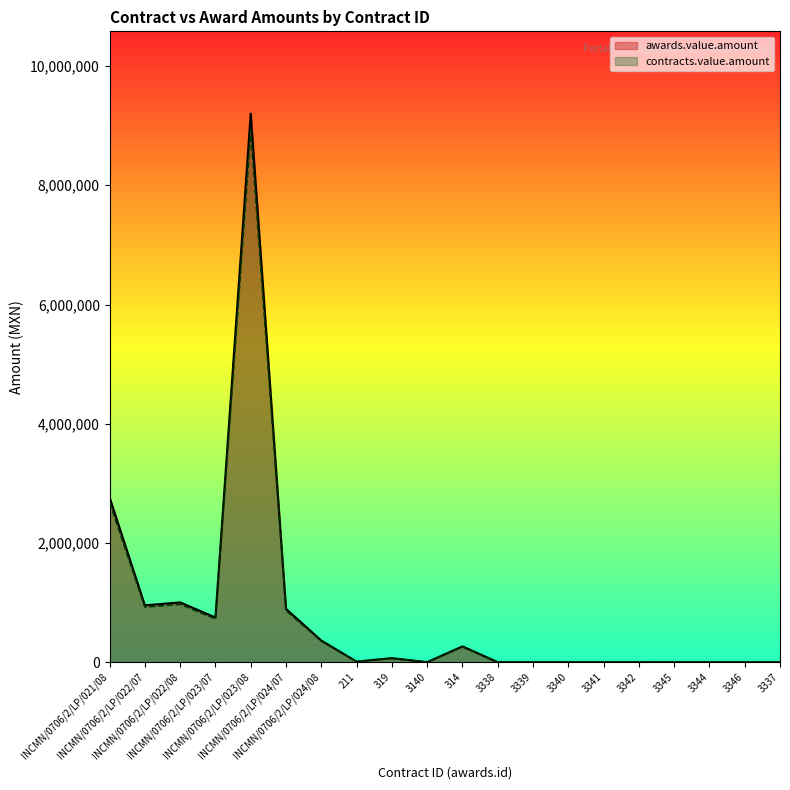

List the series in order of their overall mean, lowest first.

awards.value.amount, contracts.value.amount